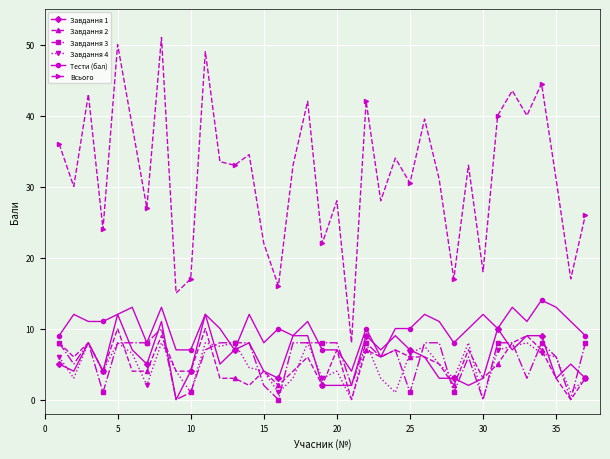

Which series has the largest total across all categories?

Всього